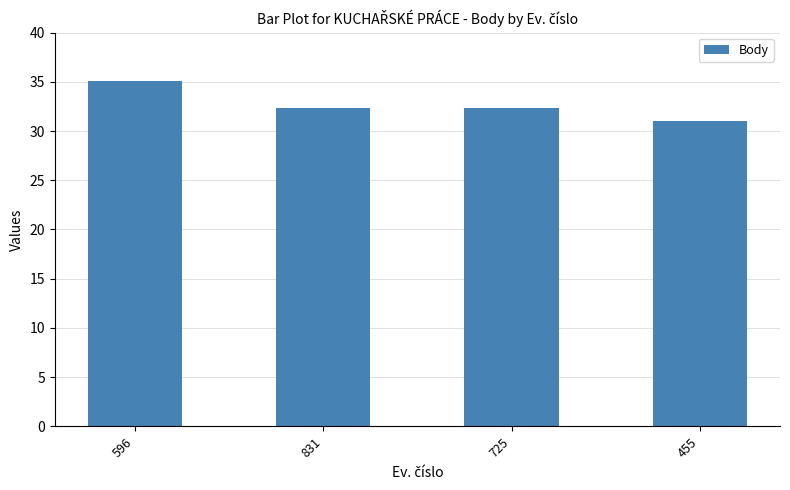

True or false: the data shows 49.8 at 596.

False